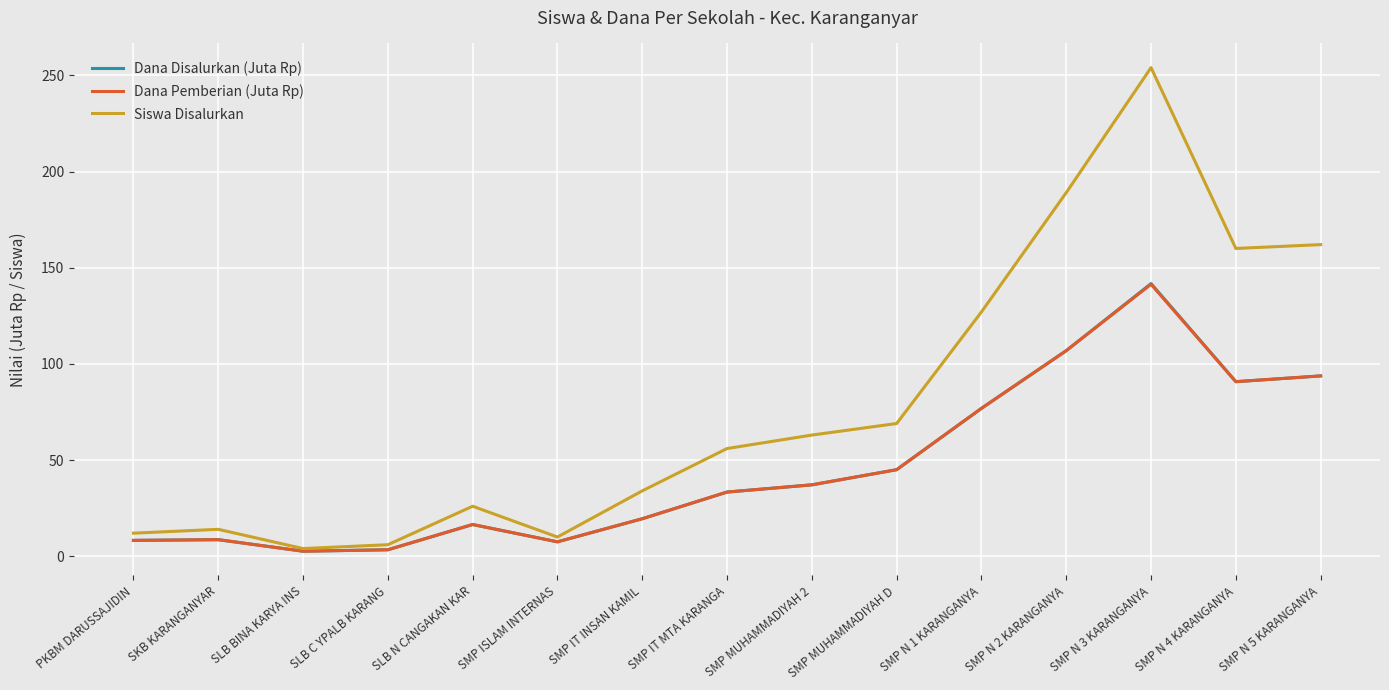

What is the total value across all series at SMP N 5 KARANGANYA?

349.5